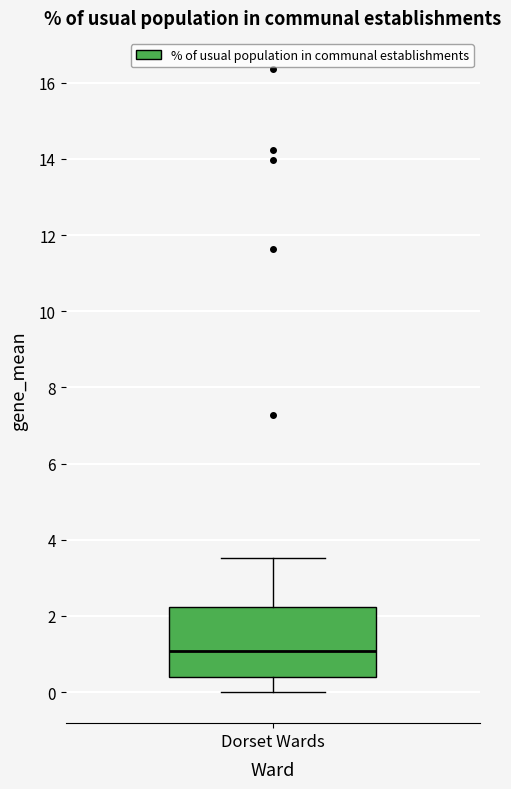

Where is the upper edge of the box for Dorset Wards on the y-axis? The values are not printed on the chart, so give them approximately, as read against the axis.

2.2